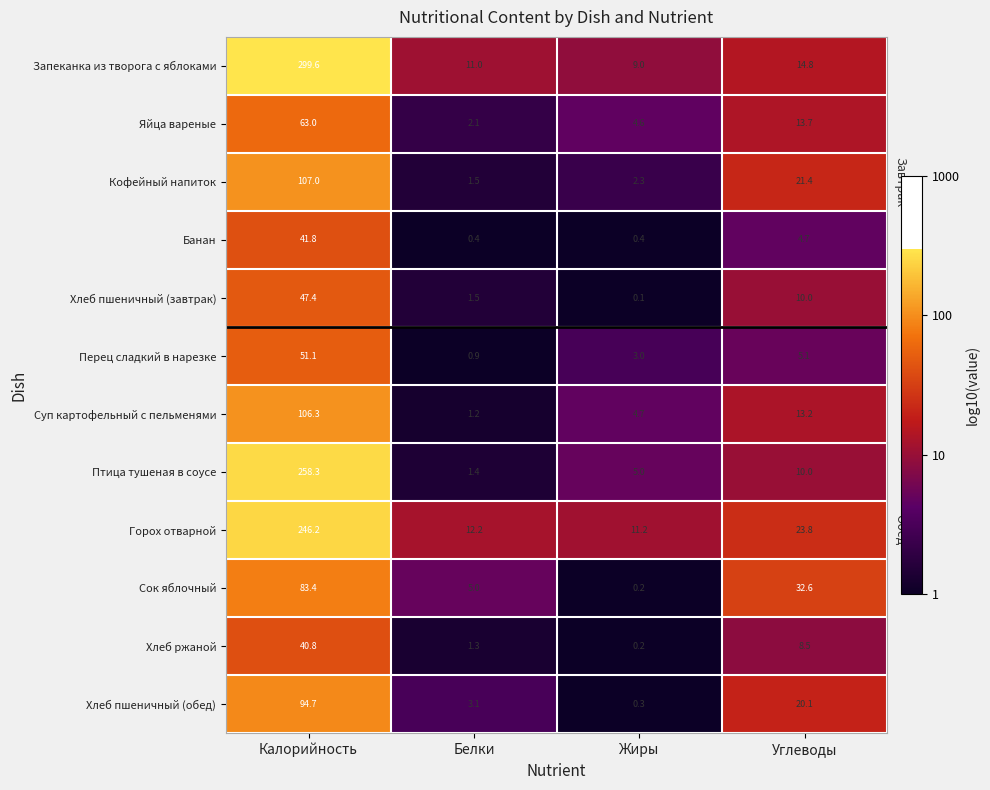

Rank the series at Калорийность from highest to lowest value.

Запеканка из творога с яблоками, Птица тушеная в соусе, Горох отварной, Кофейный напиток, Суп картофельный с пельменями, Хлеб пшеничный (обед), Сок яблочный, Яйца вареные, Перец сладкий в нарезке, Хлеб пшеничный (завтрак), Банан, Хлеб ржаной